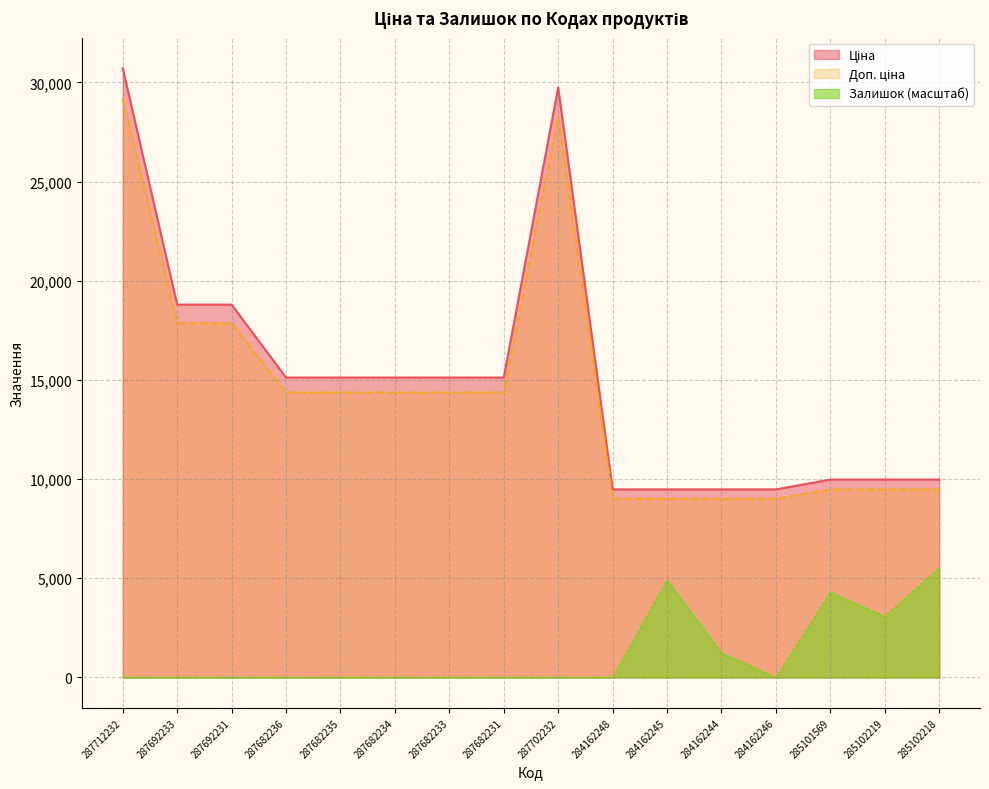

What is the approximate value of Доп. ціна at 284162244?

9006.1